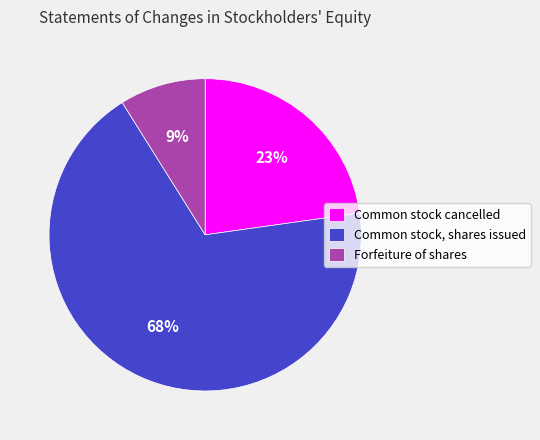

Which slice is the smallest?

Forfeiture of shares